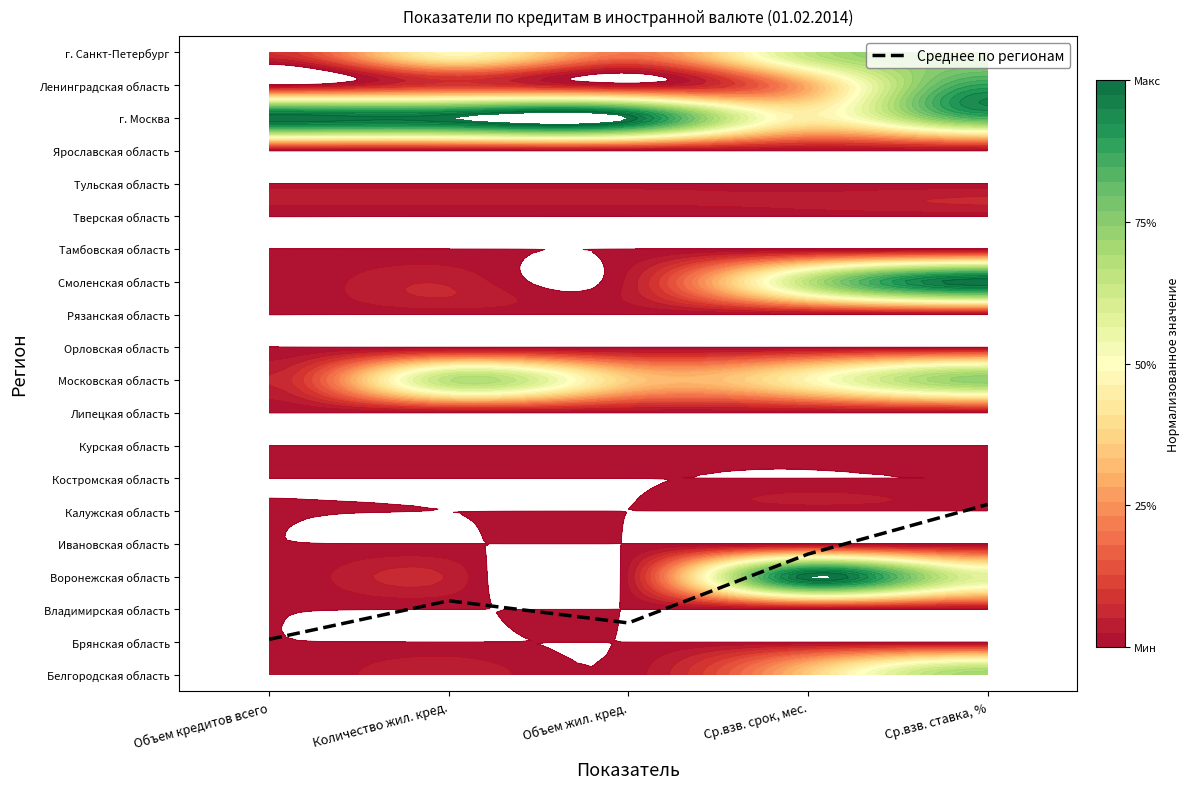

Approximately how many times larger is the value at Объем жил. кред. compared to Количество жил. кред.?

0.7